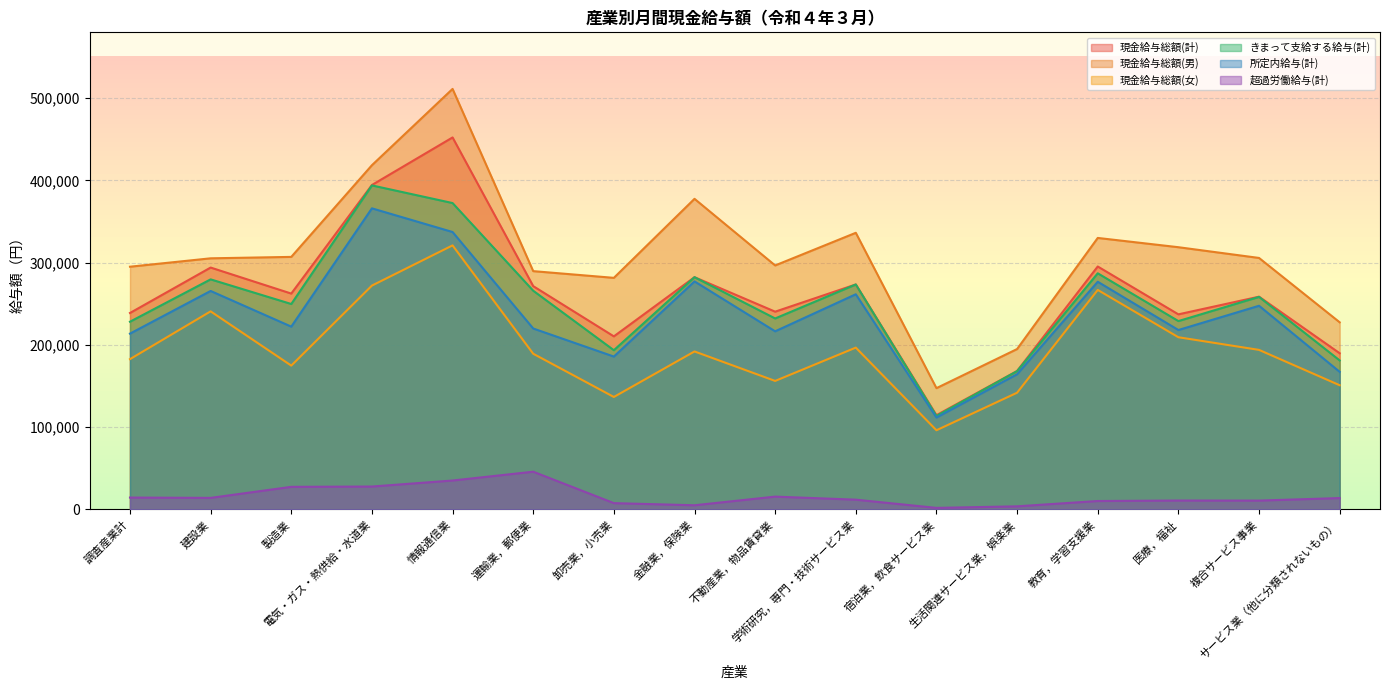

What is the greatest value displayed?

511221